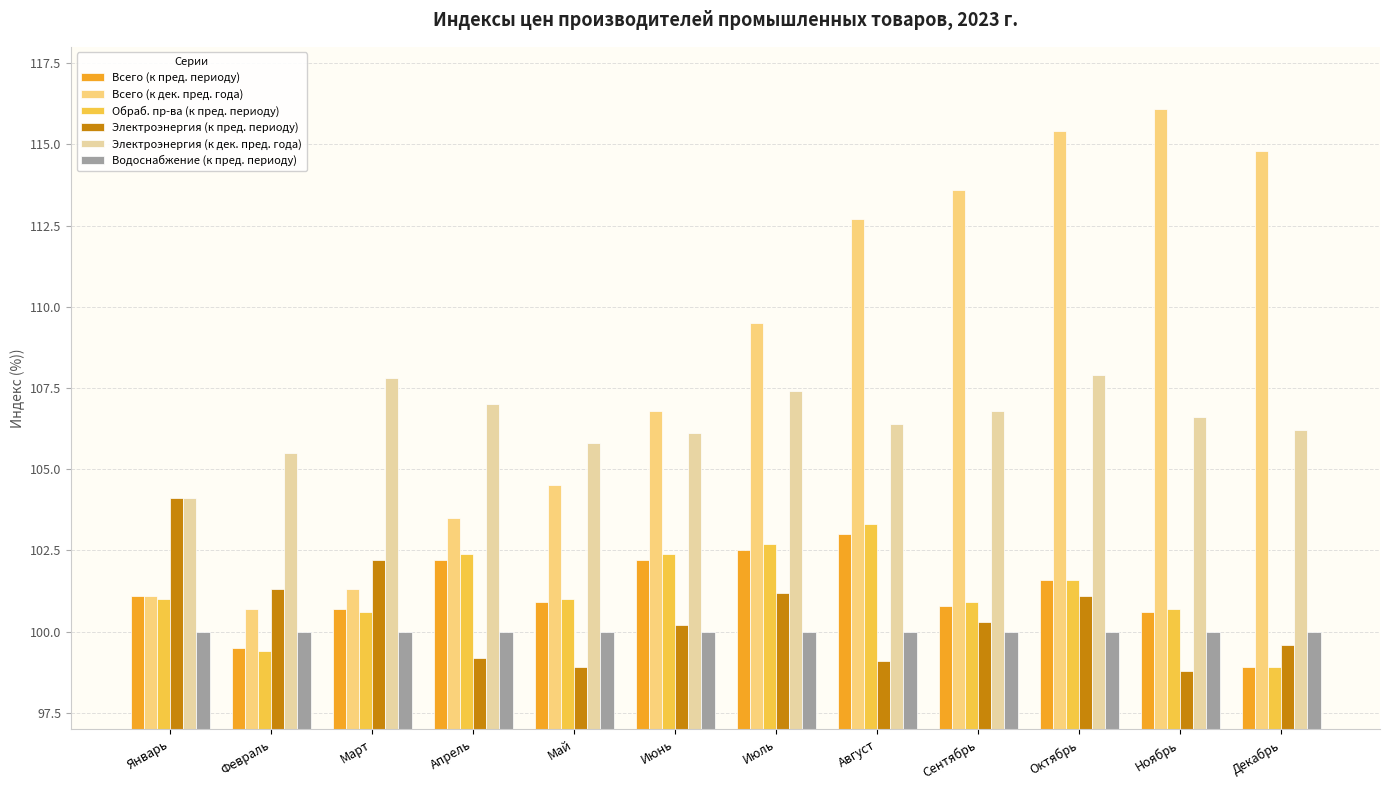

At which category is the sum across all series the highest?

Октябрь